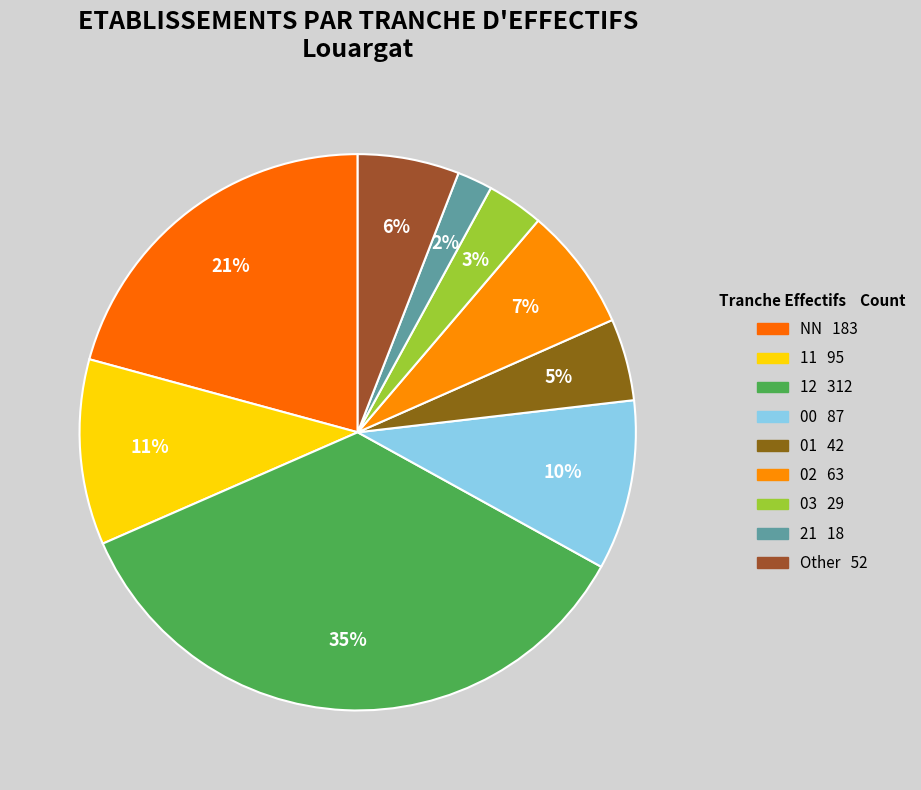

Which slice is the smallest?

21